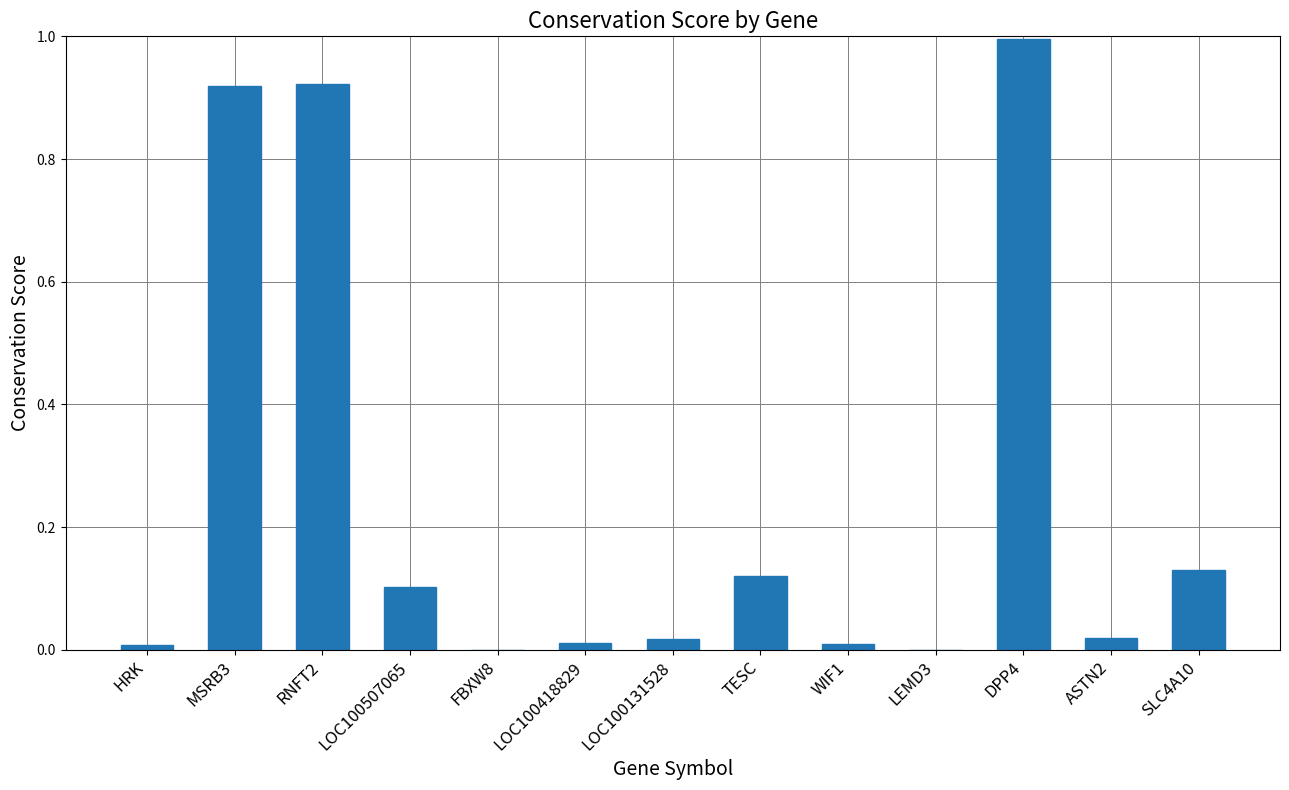

The chart shows a value of 1.3 at DPP4. True or false?

False